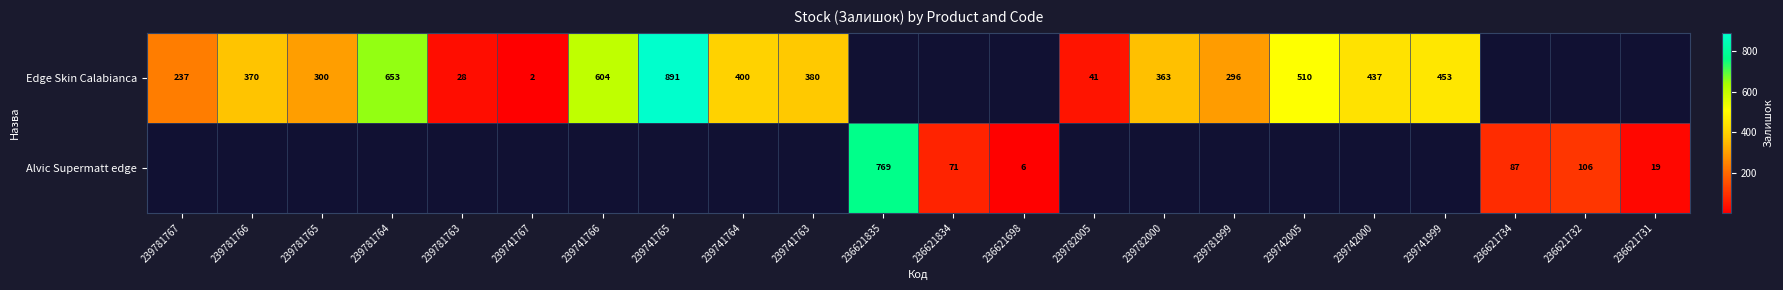

The value of Edge Skin Calabianca at 239782000 is 114. True or false?

False